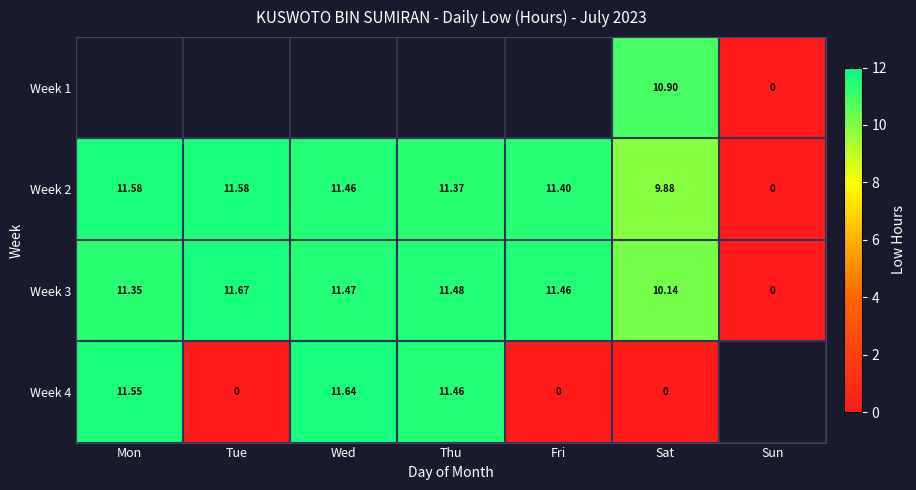

What is the maximum value shown in the chart?

11.7